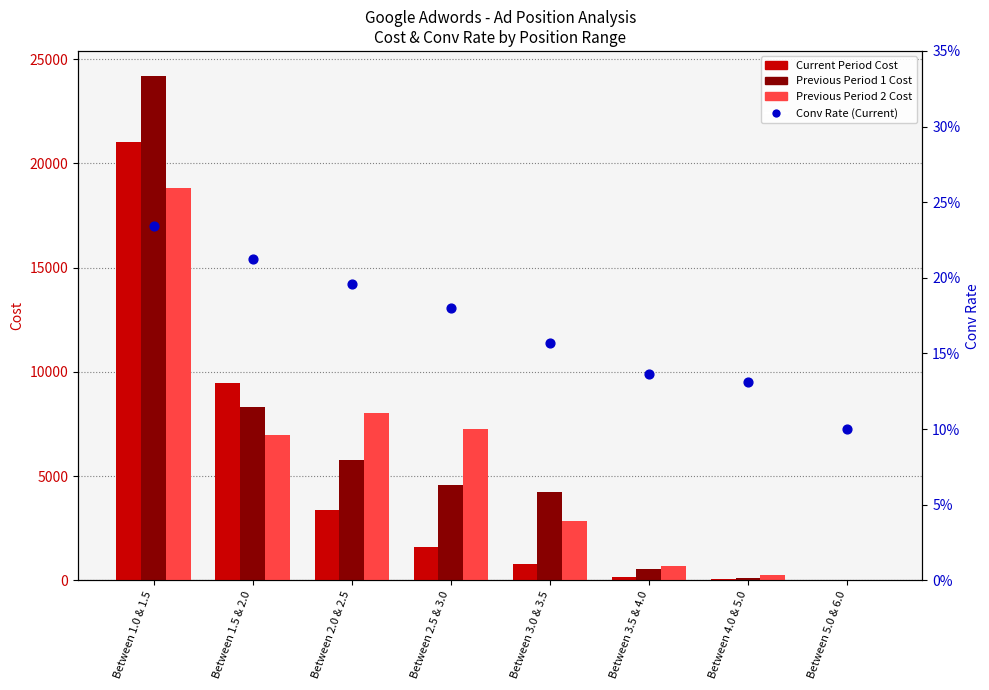

At which category is the sum across all series the highest?

Between 1.0 & 1.5